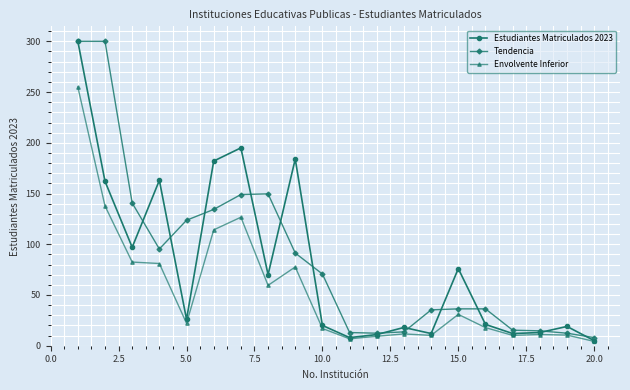

In Estudiantes Matriculados 2023, how many points are higher than both neighbors (excluding endpoints)?

6